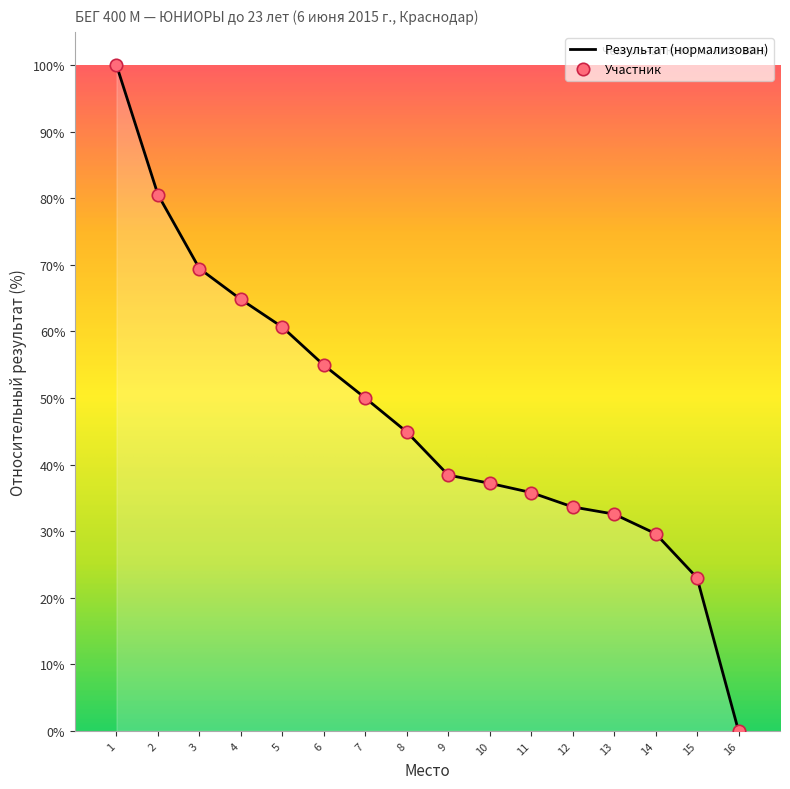

What is the change in value from 13 to 16?

-32.6